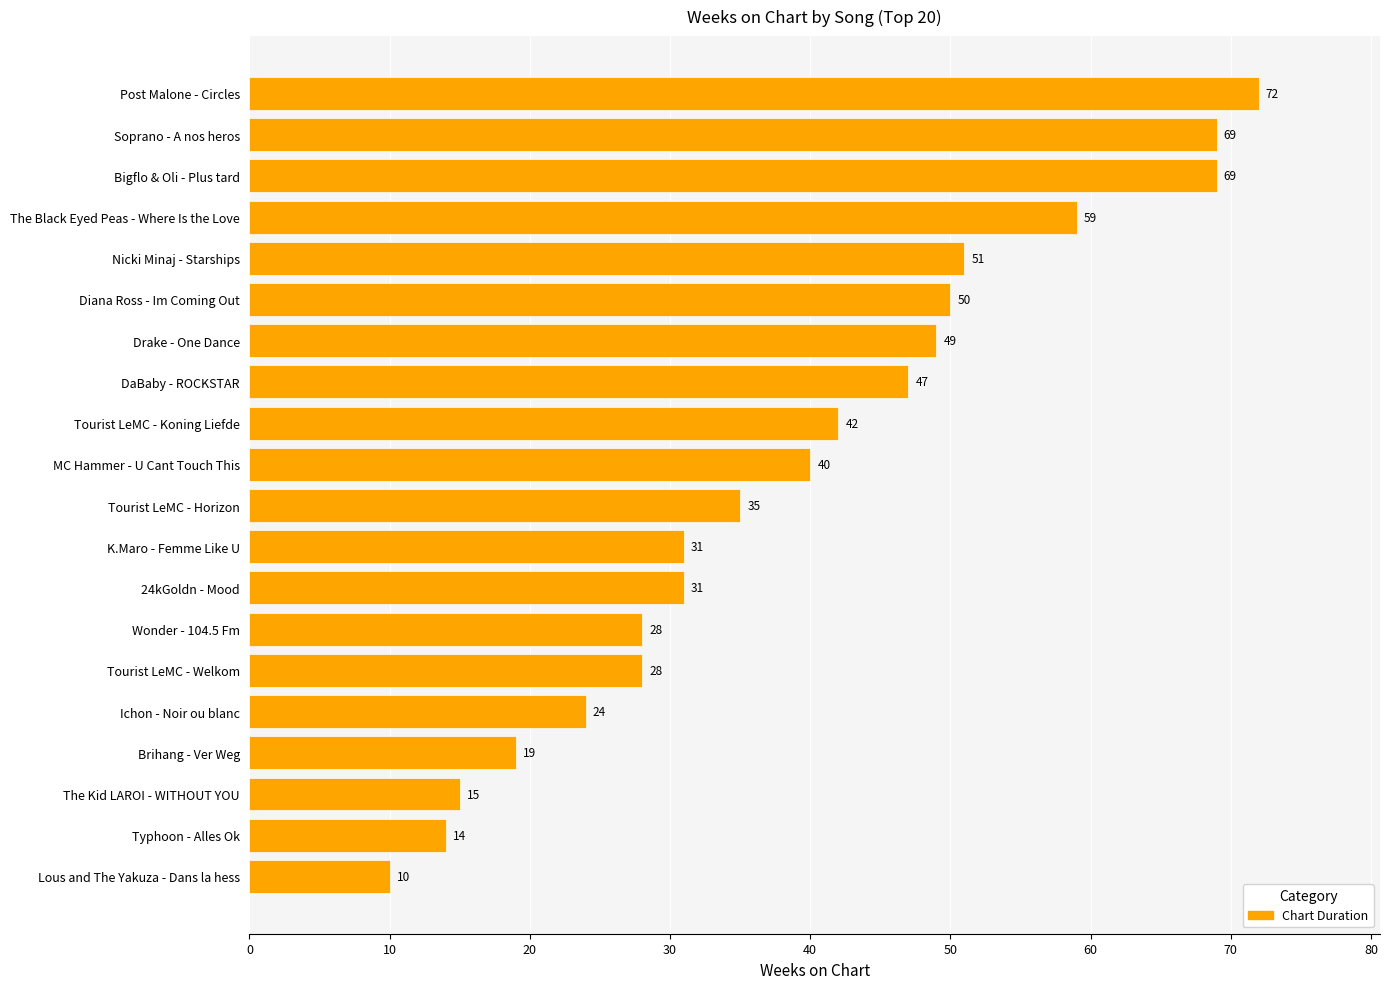

What is the maximum value shown in the chart?

72